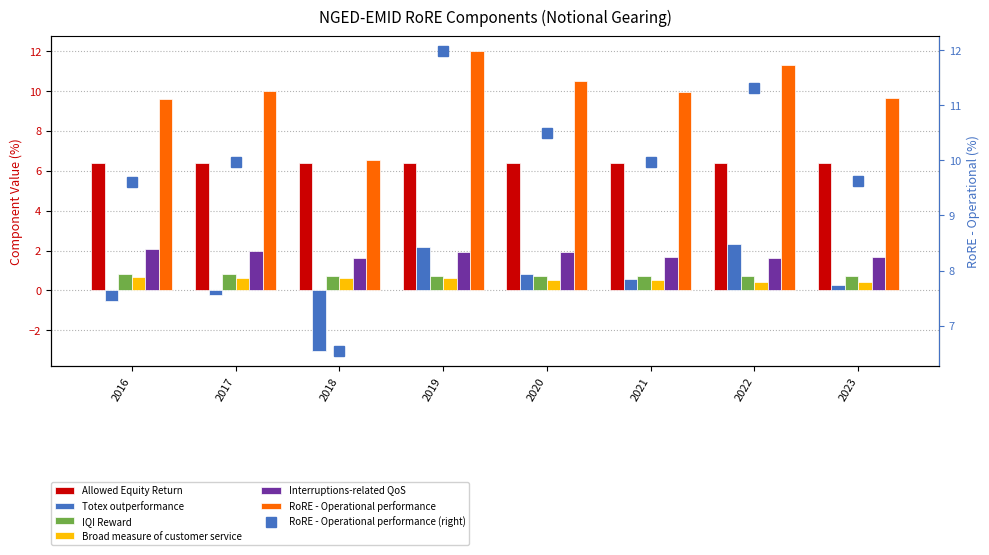

Is it true that RoRE - Operational performance equals 10.0 at 2021?

True